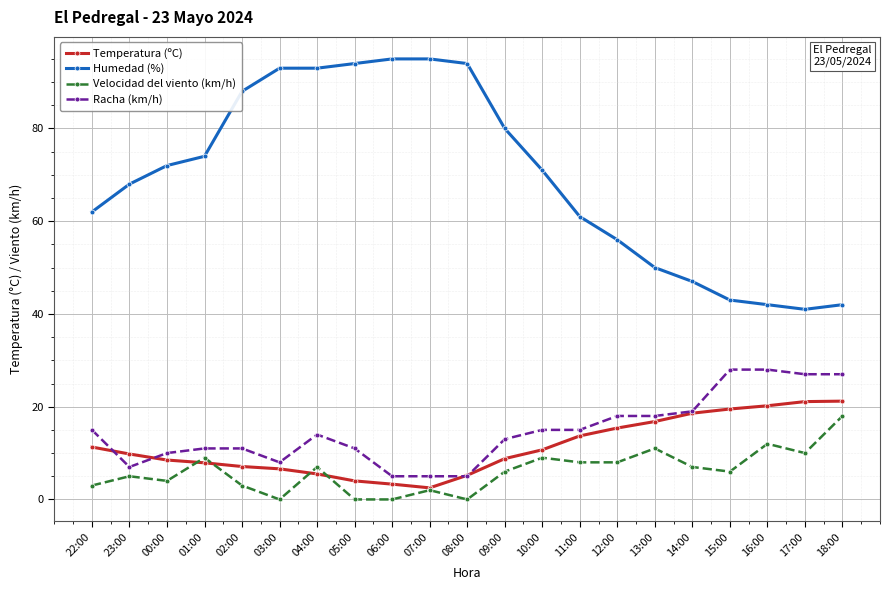

How many data points does each series have?

21